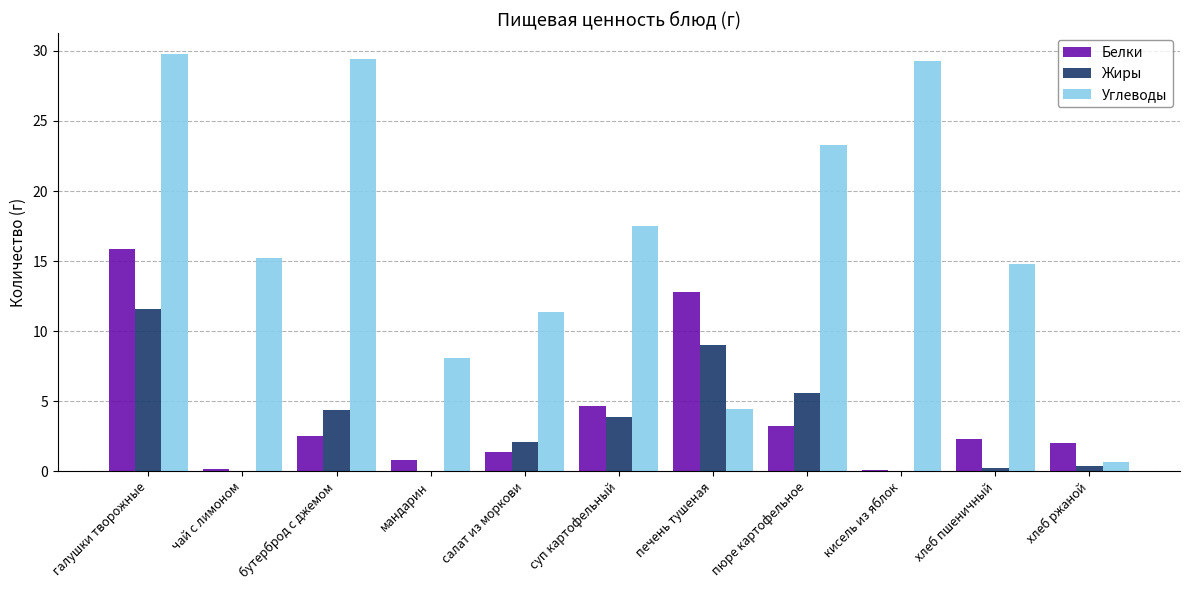

The Углеводы series shows 14.8 at хлеб пшеничный. True or false?

True